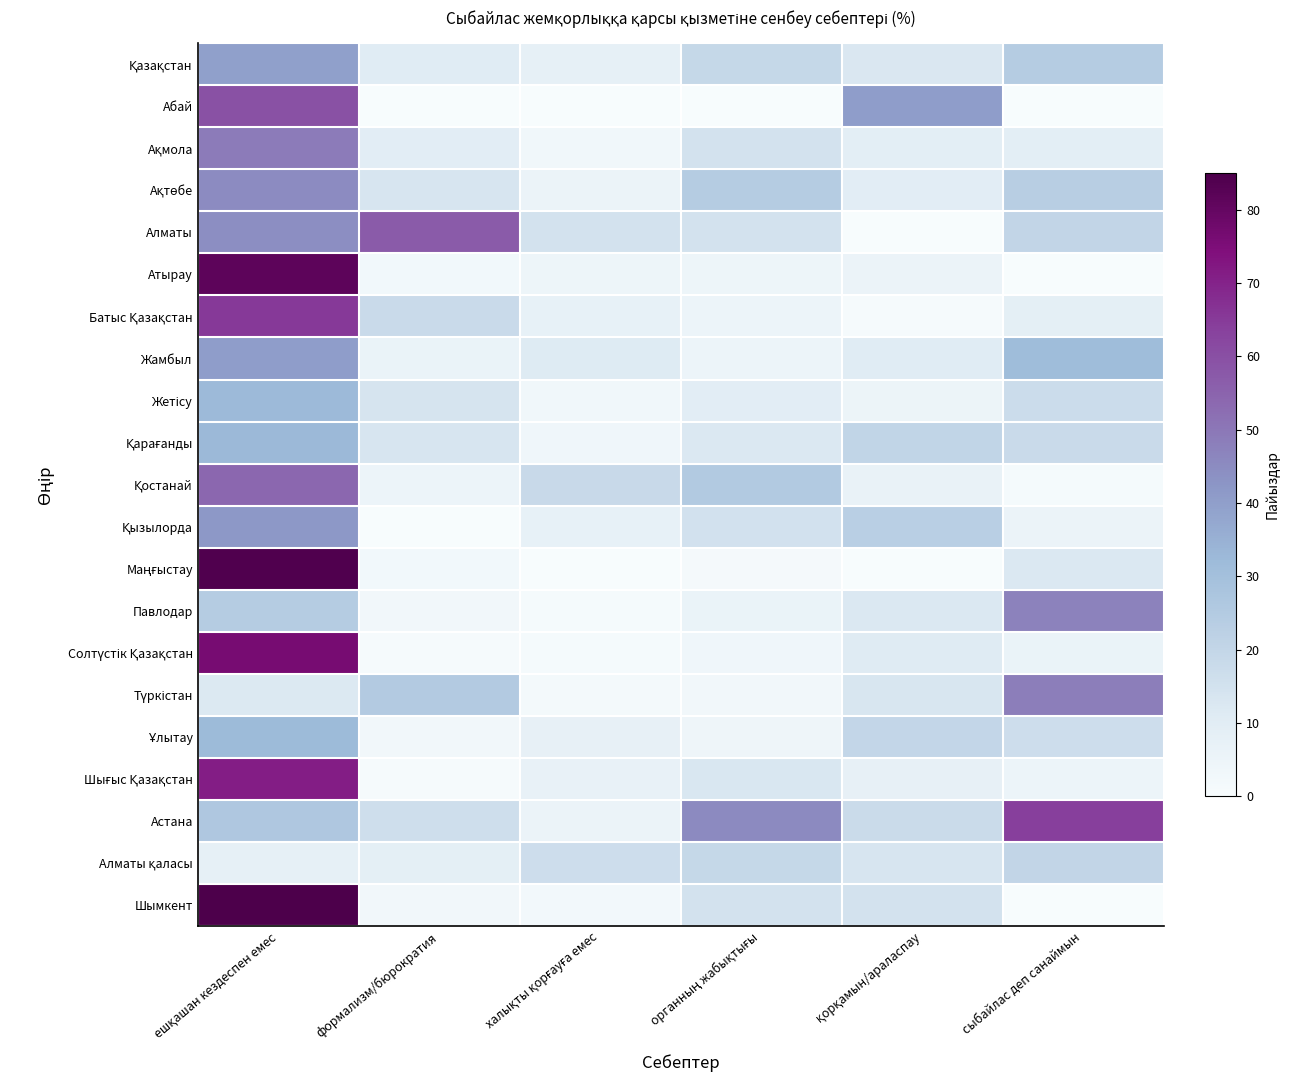

At how many categories does at least one series exceed 77?

1